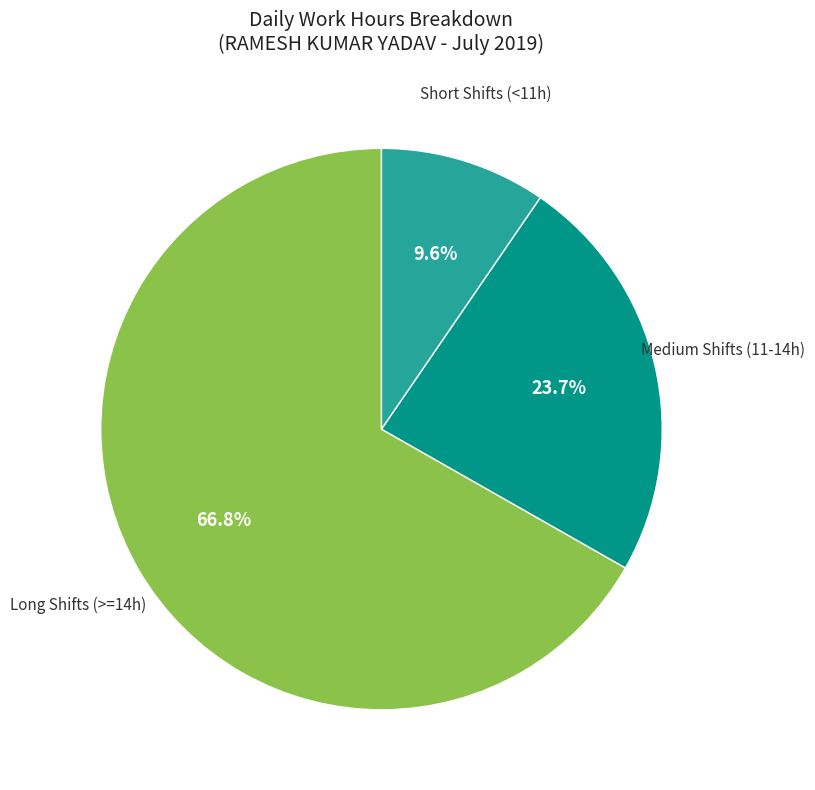

Is there any slice that represents more than half of the pie?

Yes